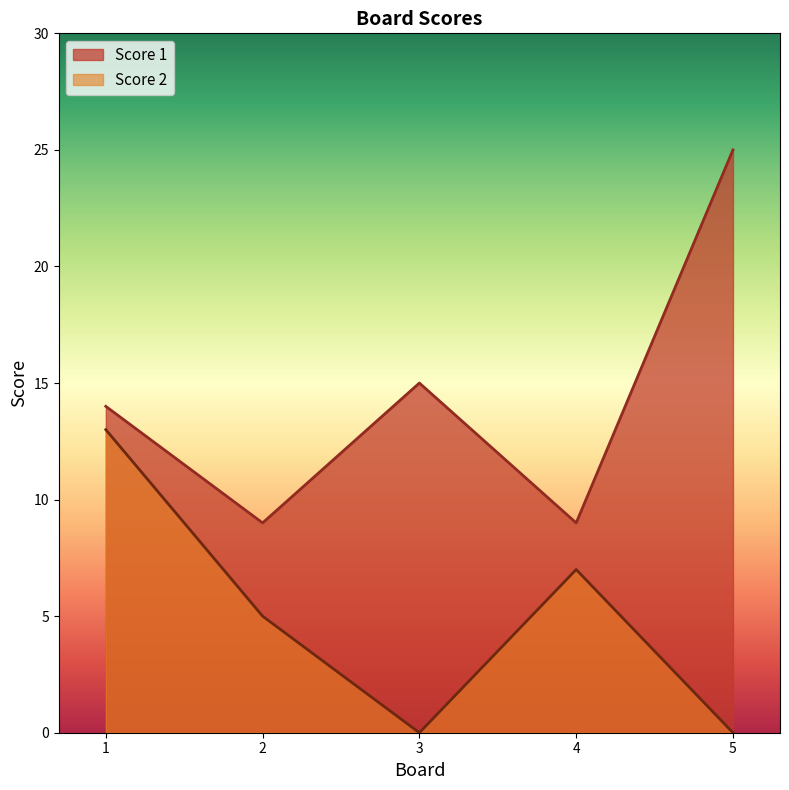

Count the Score 2 values in the range 0 to 7.

4